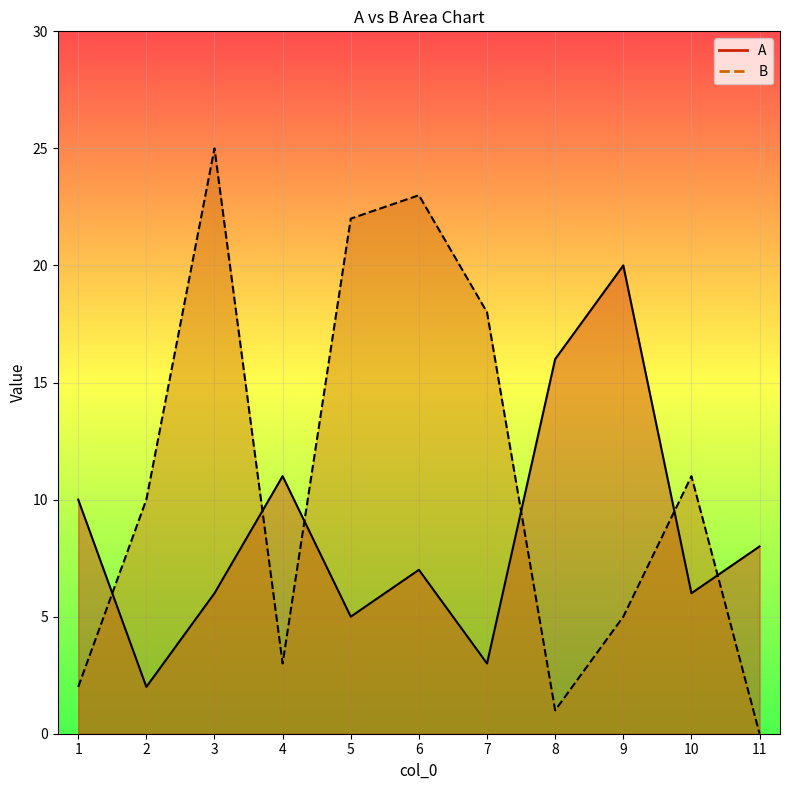

Reading right to left, what are all the values shown in this chart?

A: 8	6	20	16	3	7	5	11	6	2	10
B: 0	11	5	1	18	23	22	3	25	10	2